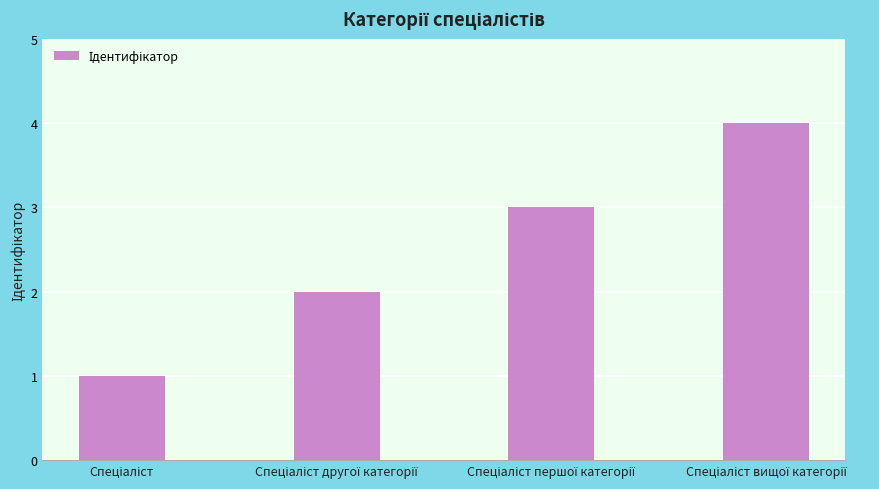

What is the value of the 4th bar from the left?

4